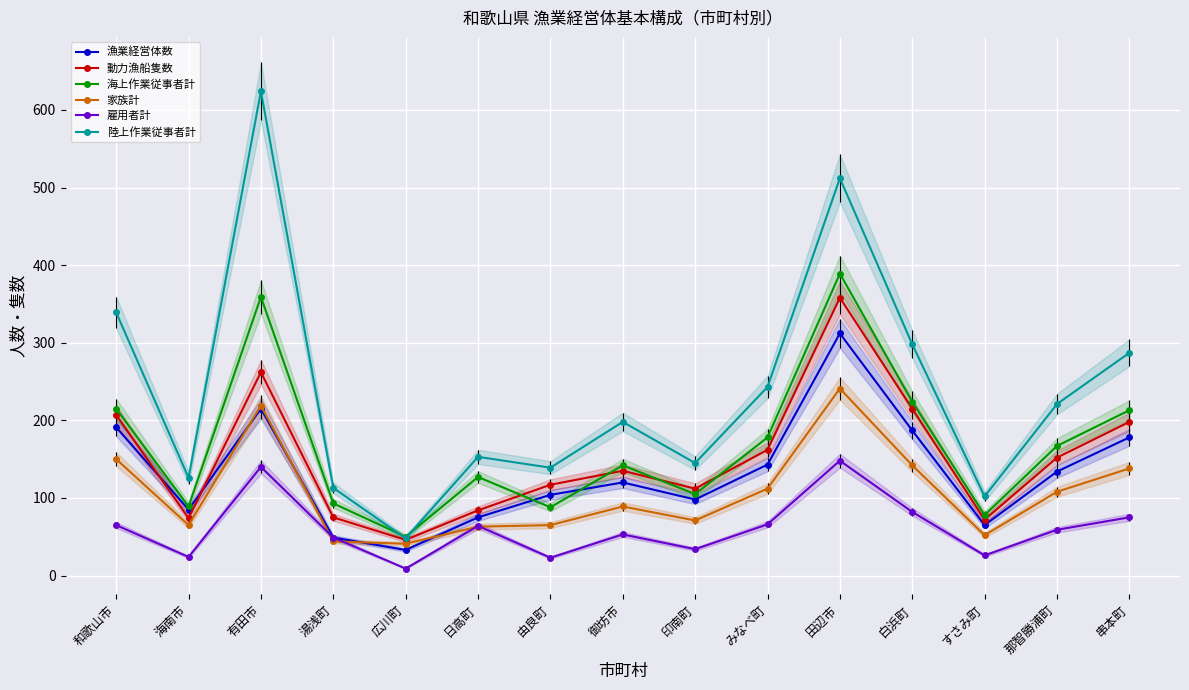

At which label does 海上作業従事者計 first exceed 142?

和歌山市